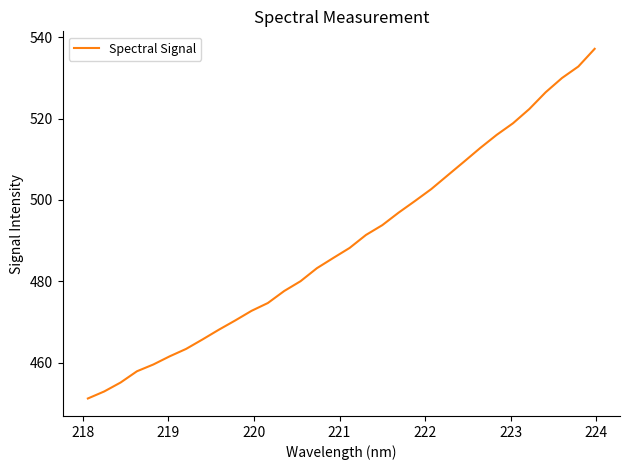

What is the greatest value displayed?

537.1